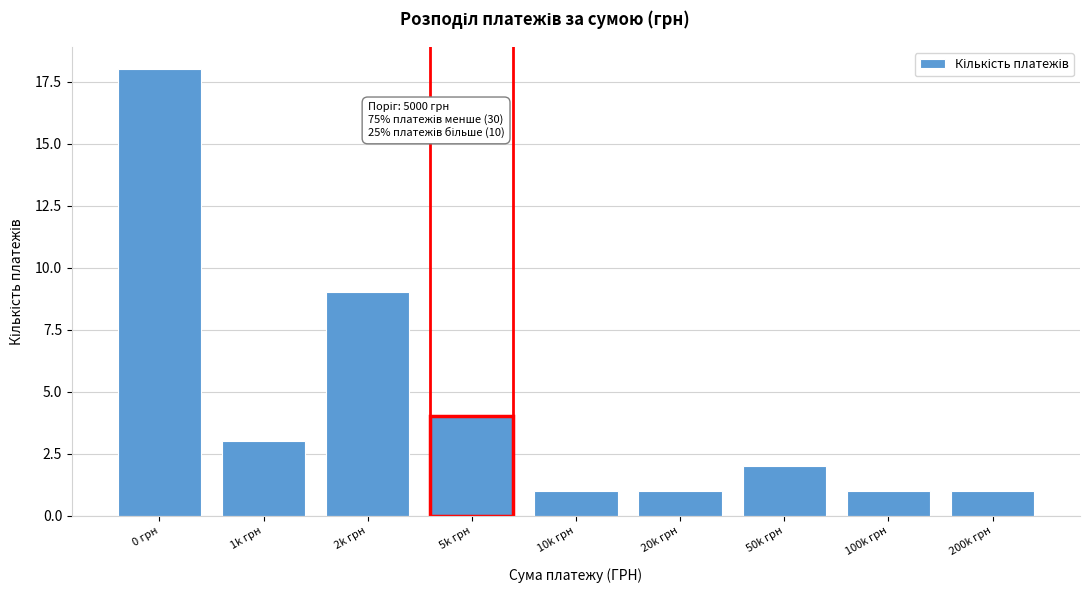

Reading left to right, what are all the values shown in this chart?

0 грн=18	1k грн=3	2k грн=9	5k грн=4	10k грн=1	20k грн=1	50k грн=2	100k грн=1	200k грн=1